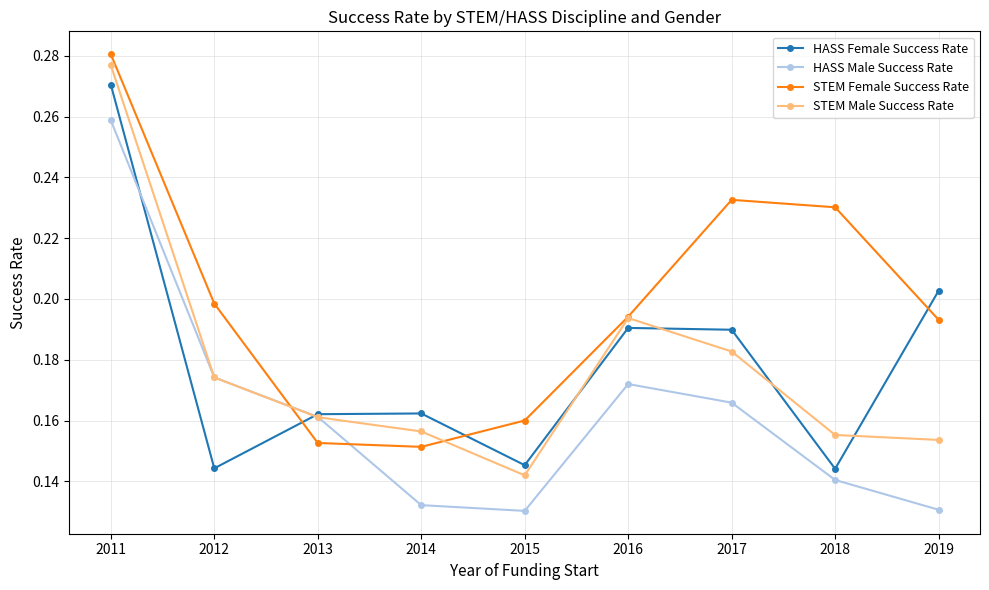

True or false: STEM Female Success Rate has a value of 0.2 at 2012.

True